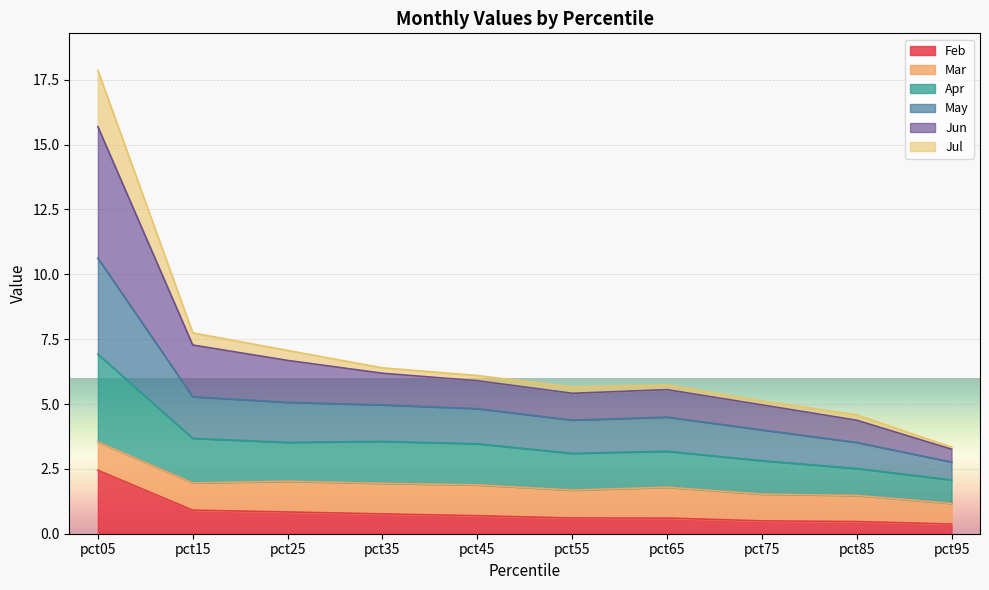

Does the chart display data point markers on the line(s)?

No